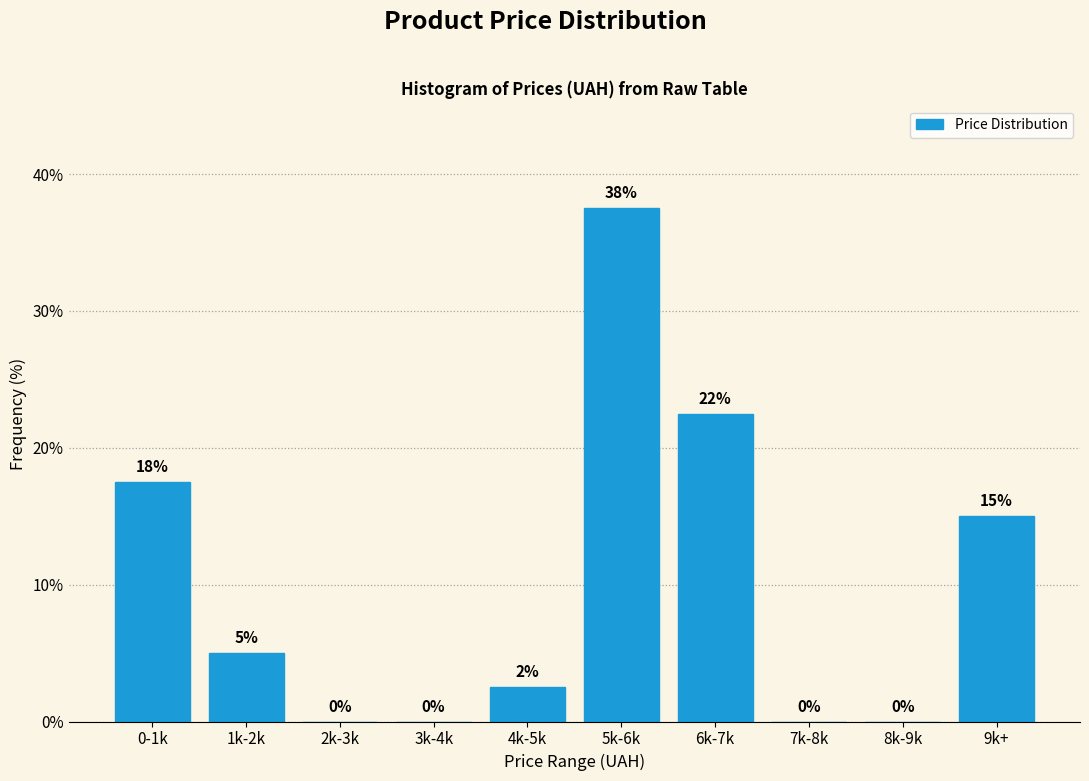

Between 3k-4k and 5k-6k, which is larger?

5k-6k